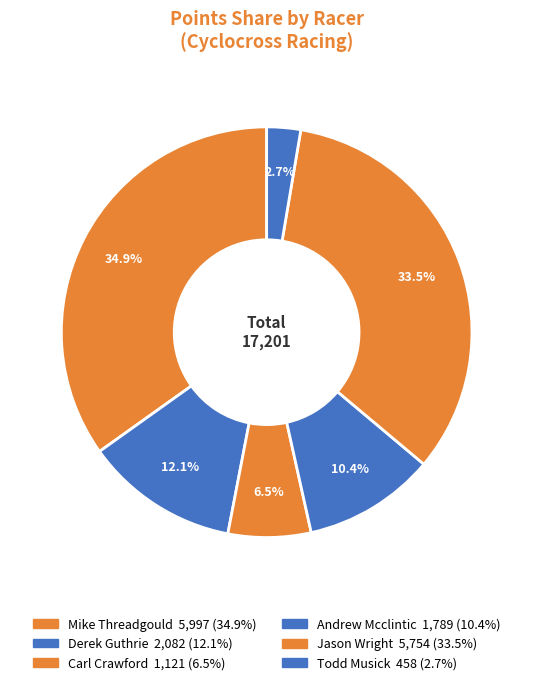

Is Mike Threadgould the majority of the pie?

No